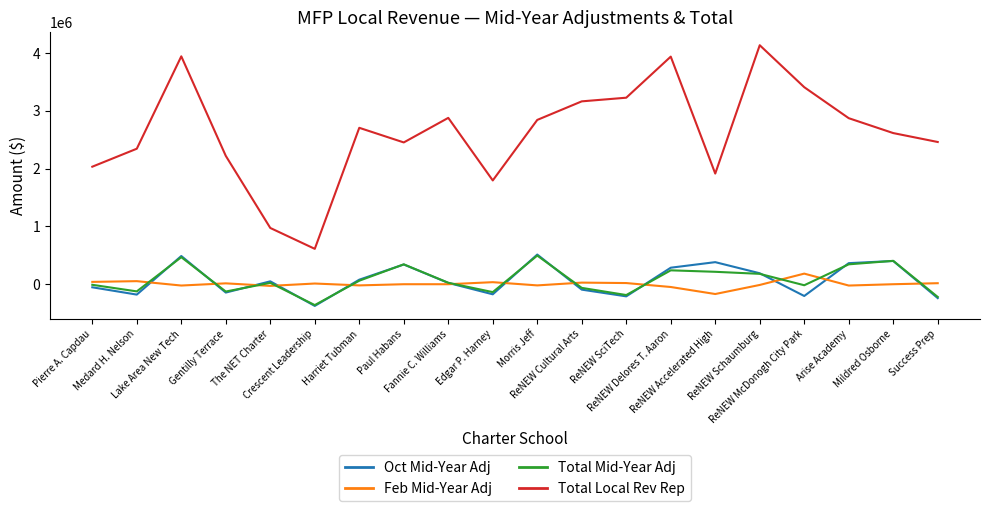

How many categories are shown in the chart?

20